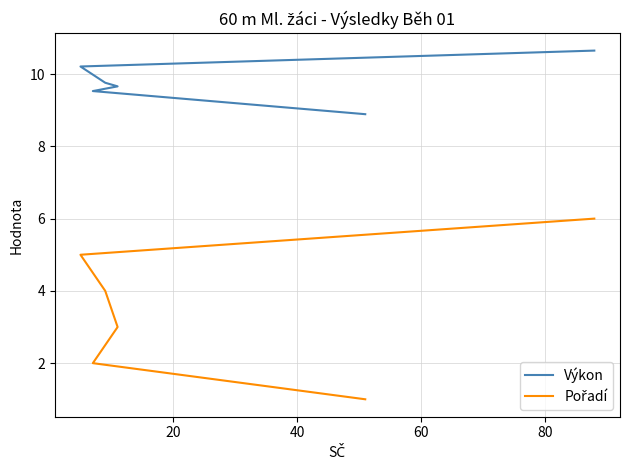

Is it true that Výkon equals 3.4 at 80?

False